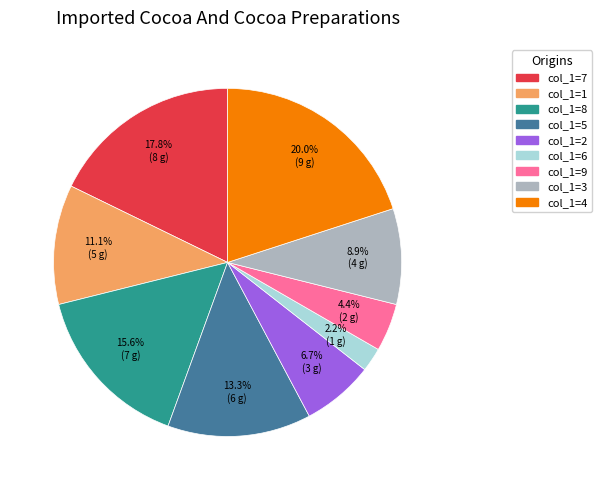

Does any single category account for the majority?

No